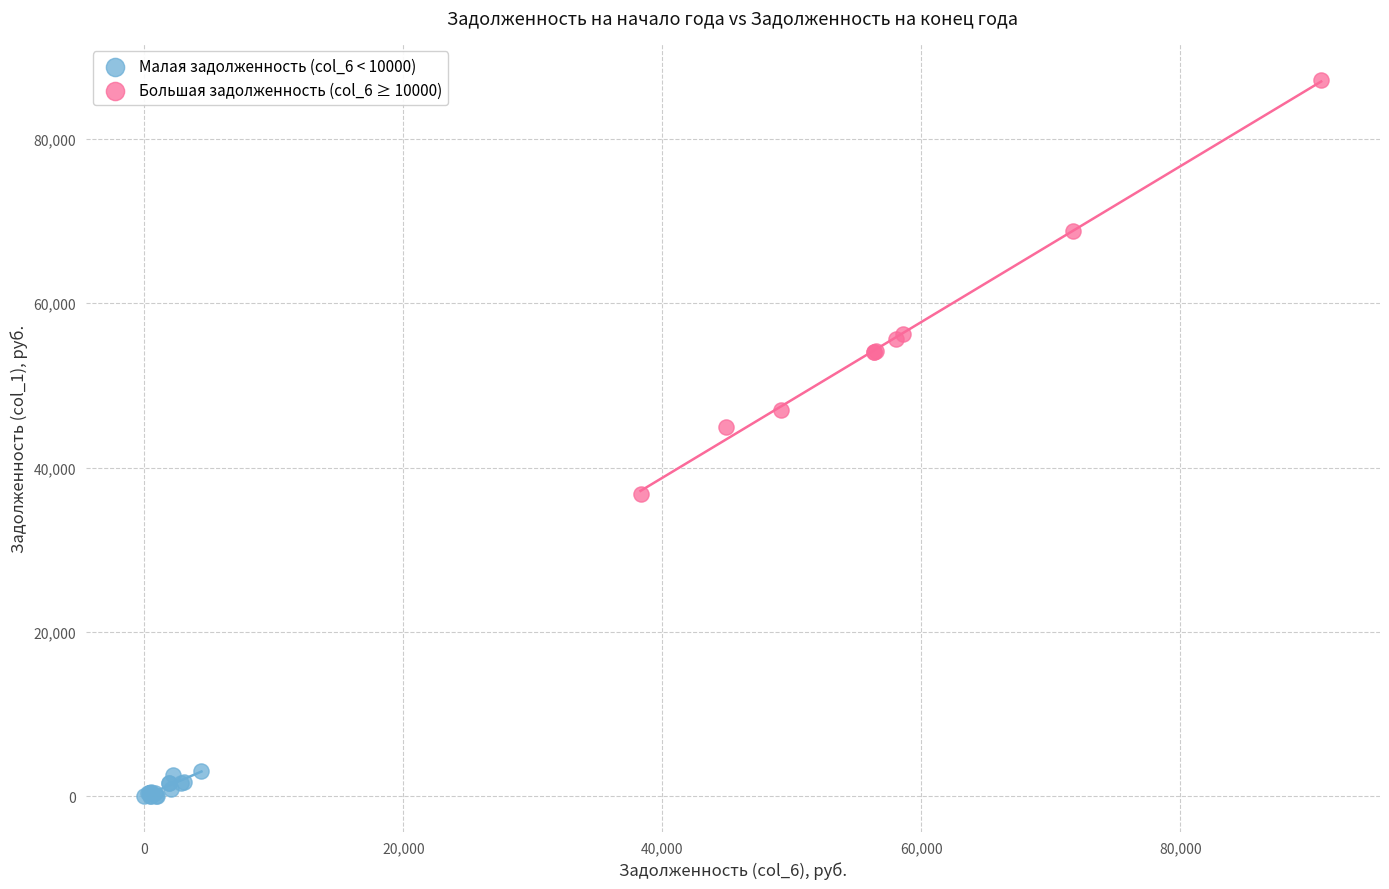

Which series reaches the maximum Y coordinate?

Большая задолженность (col_6 ≥ 10000)